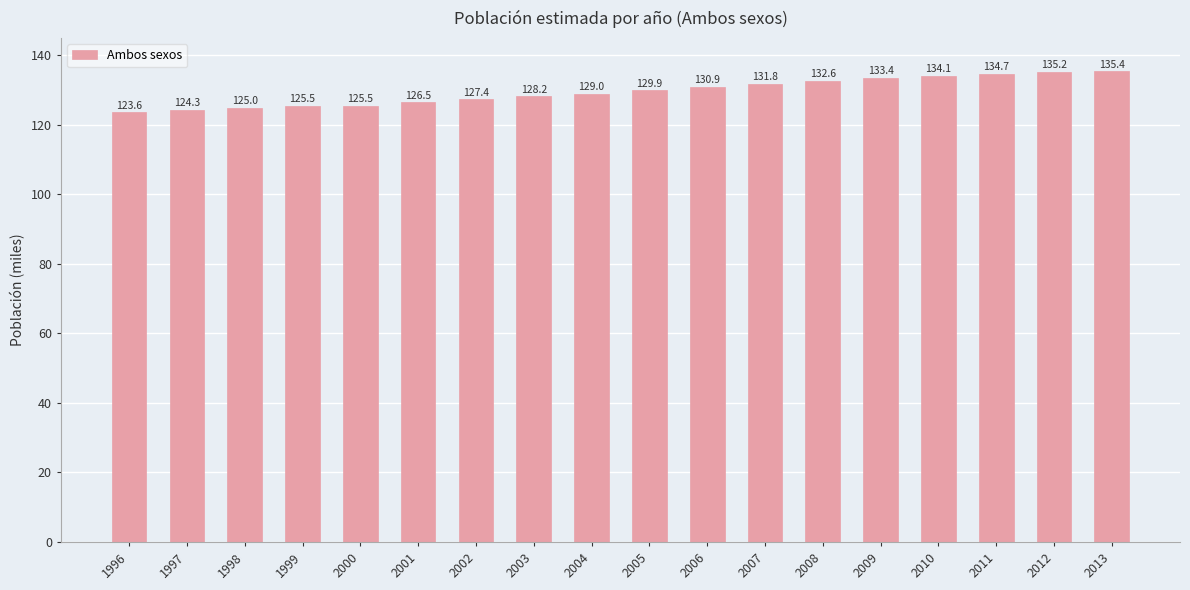

What is the difference between the maximum and minimum values?

11810.1